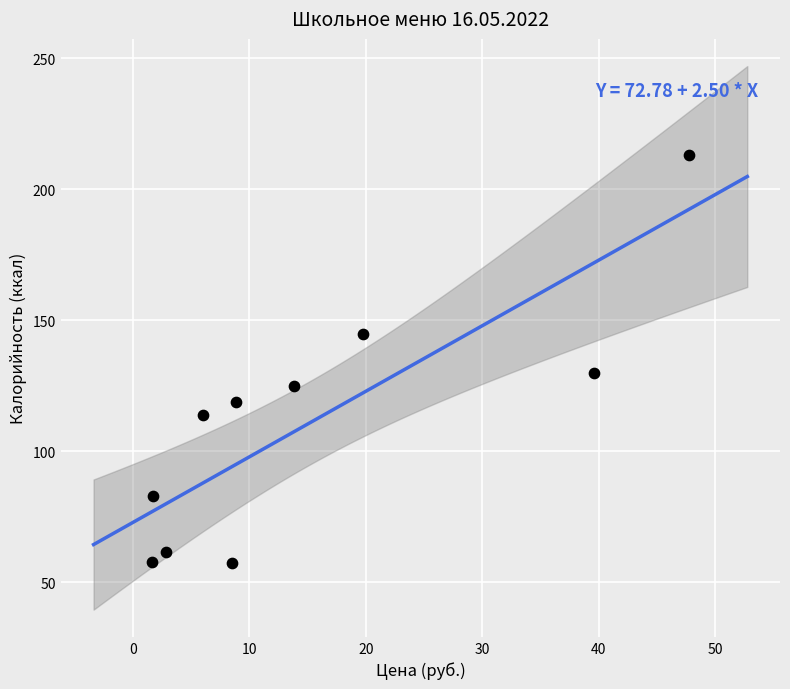

What Y value in the scatter plot is closest to 135?

130.0